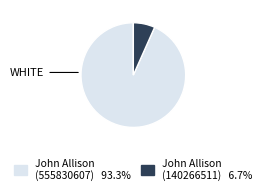

Does any single category account for the majority?

Yes